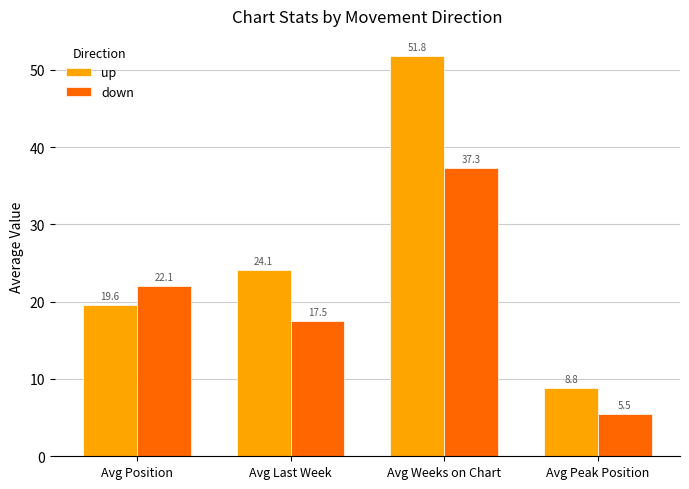

What is the value of the up bar at the 3rd from the left?

51.8